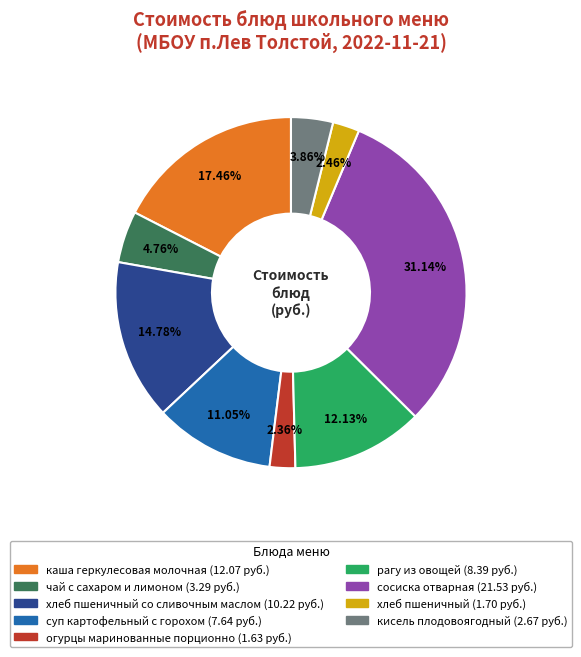

Does any single category account for the majority?

No